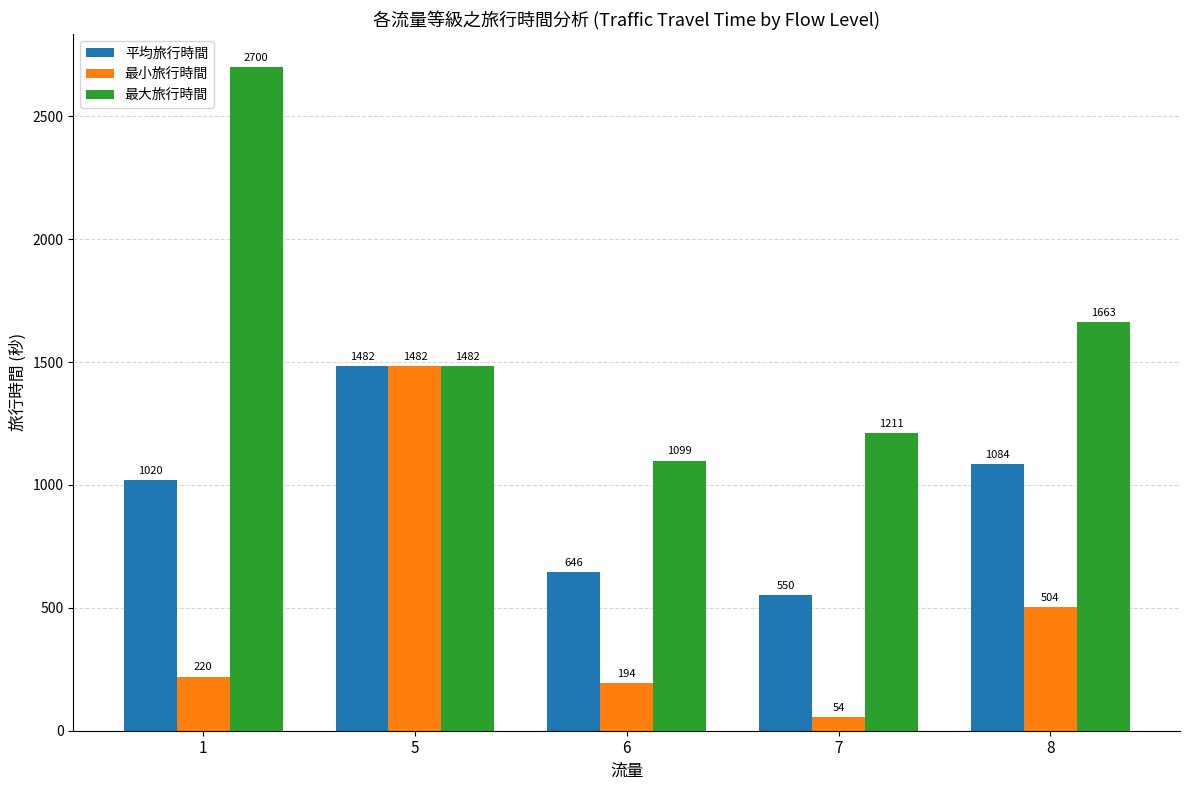

At which label is 平均旅行時間 closest to 1016?

1